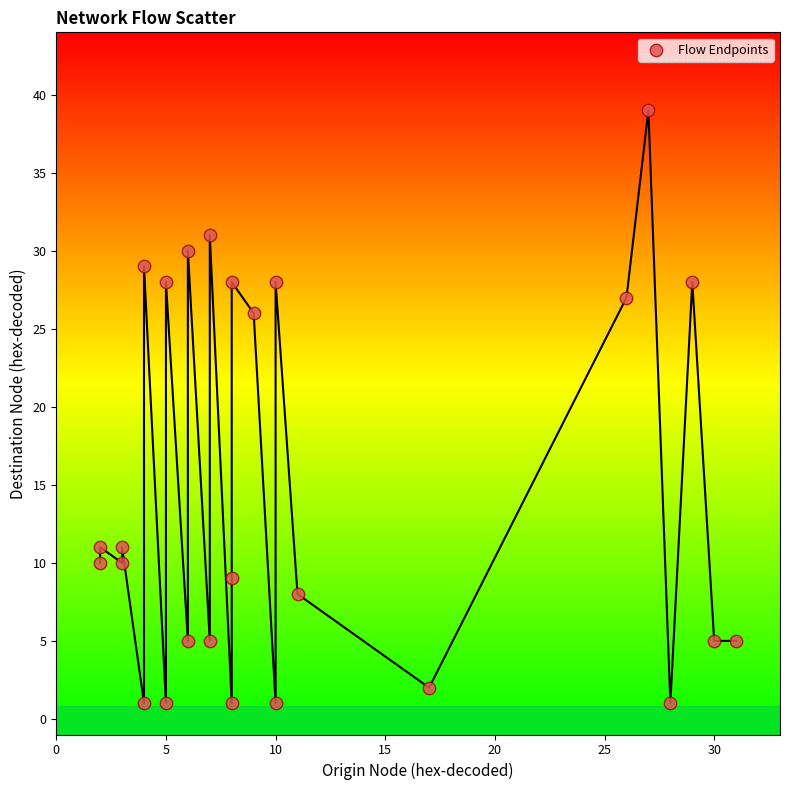

What Y value in the scatter plot is closest to 20?

26